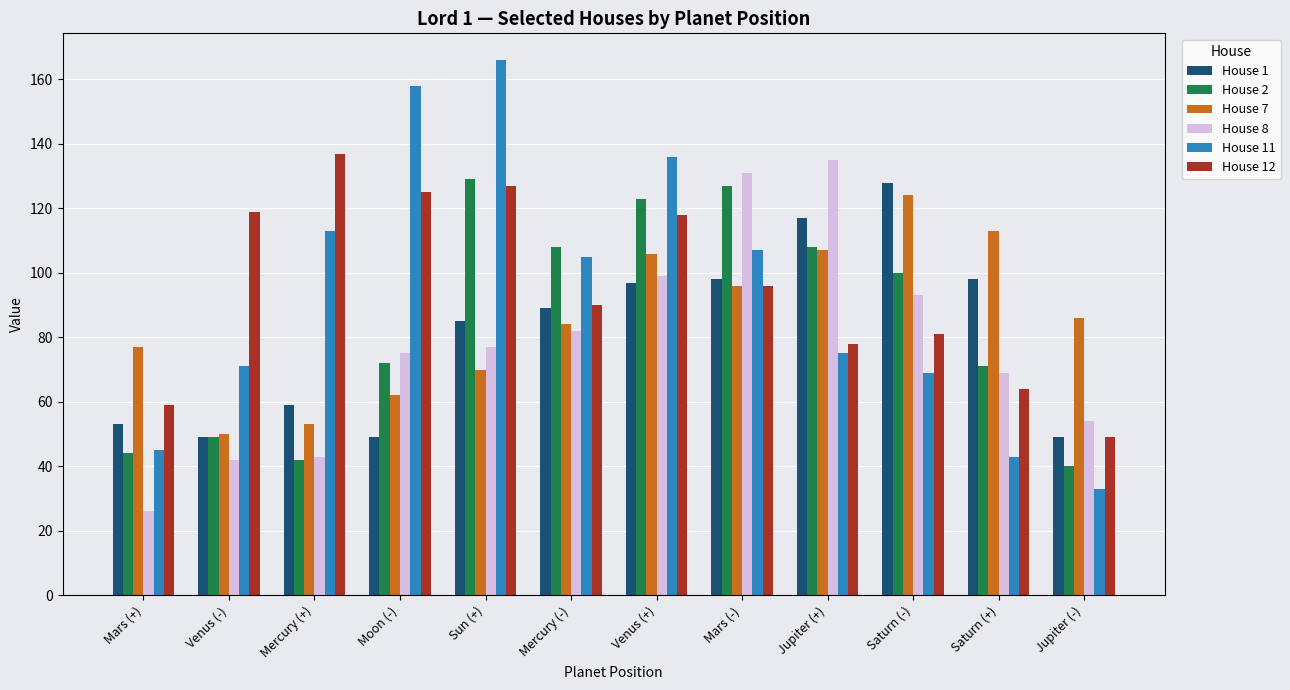

At which label does House 12 reach its peak?

Mercury (+)